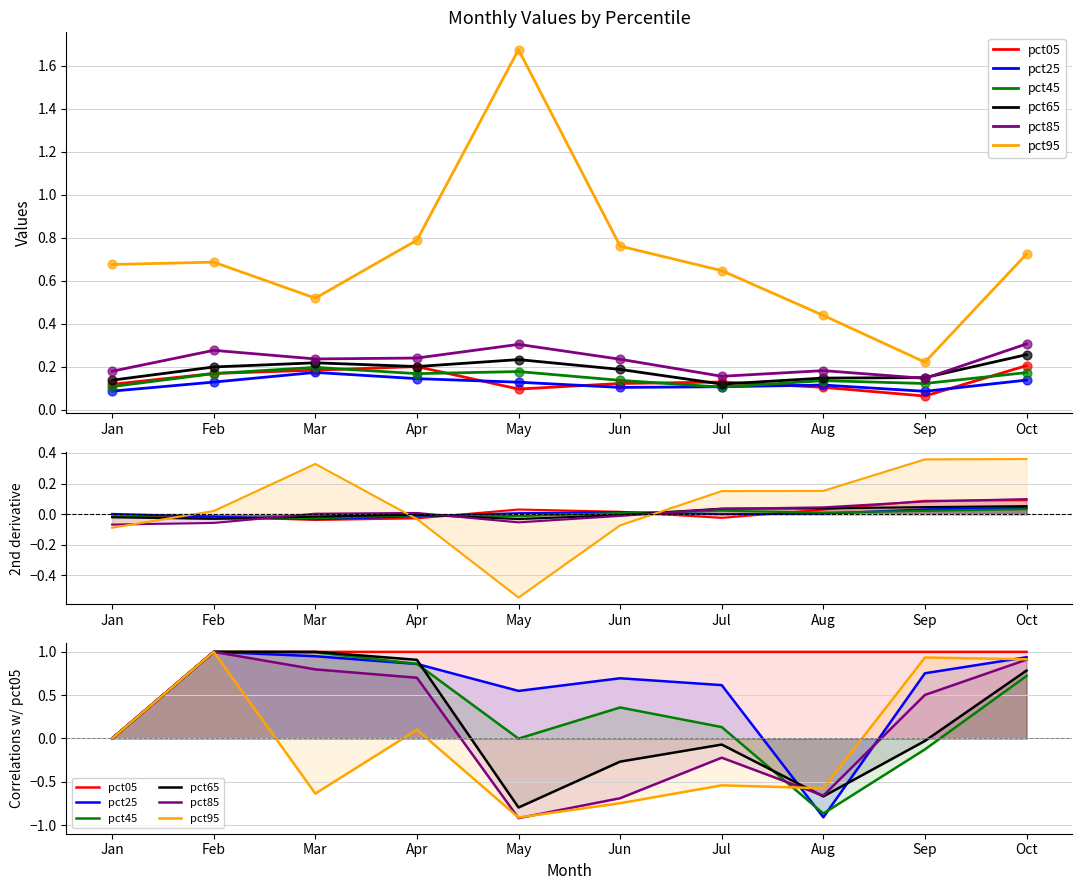

Which series contains the lowest Y value?

pct85